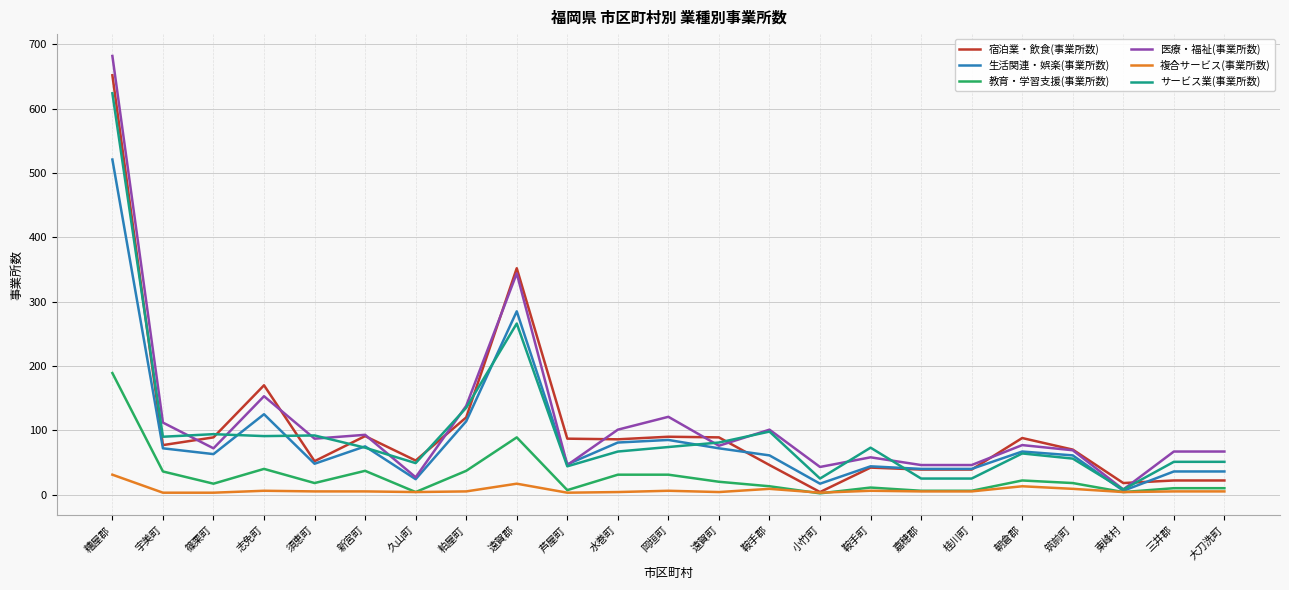

The value of 生活関連・娯楽(事業所数) at 東峰村 is 6. True or false?

True